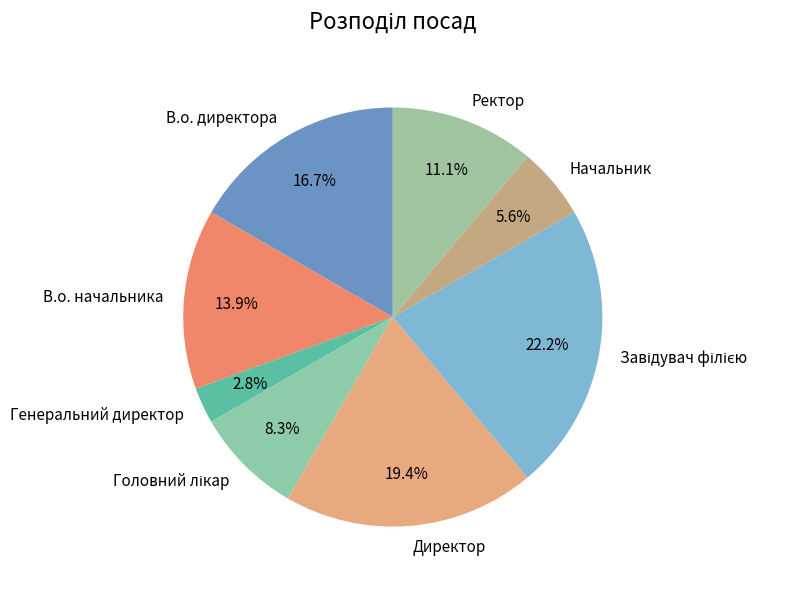

What is the smallest slice in the pie chart?

Генеральний директор